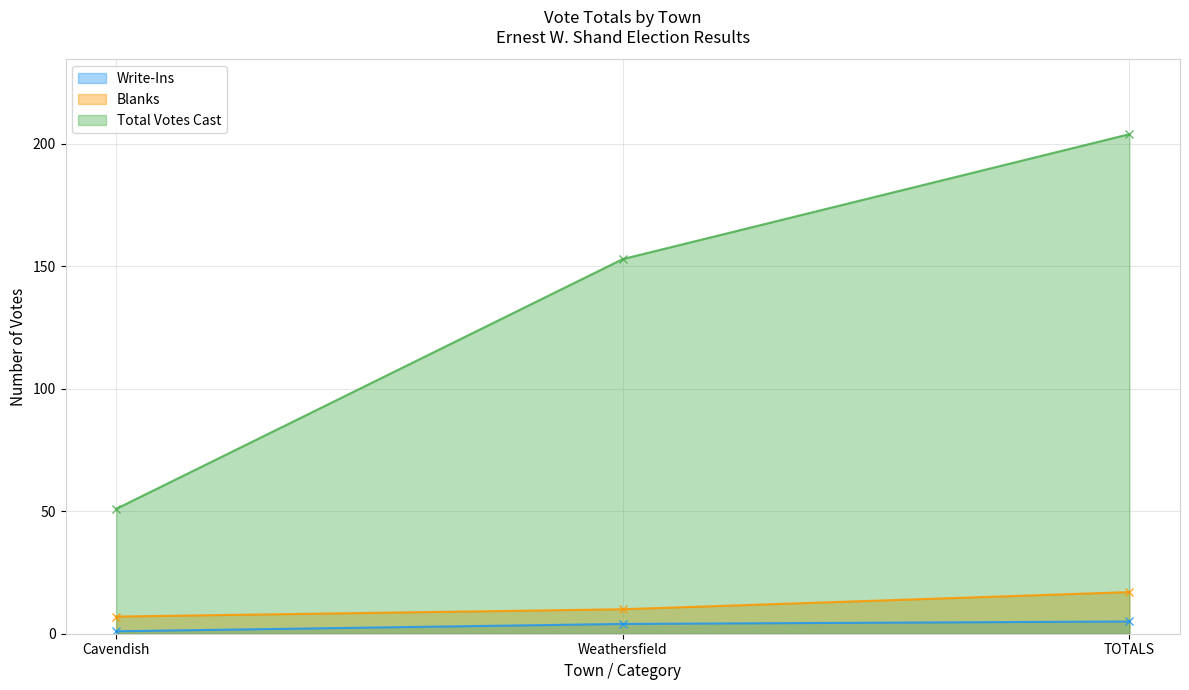

List the series in order of their peak value, highest first.

Total Votes Cast, Blanks, Write-Ins